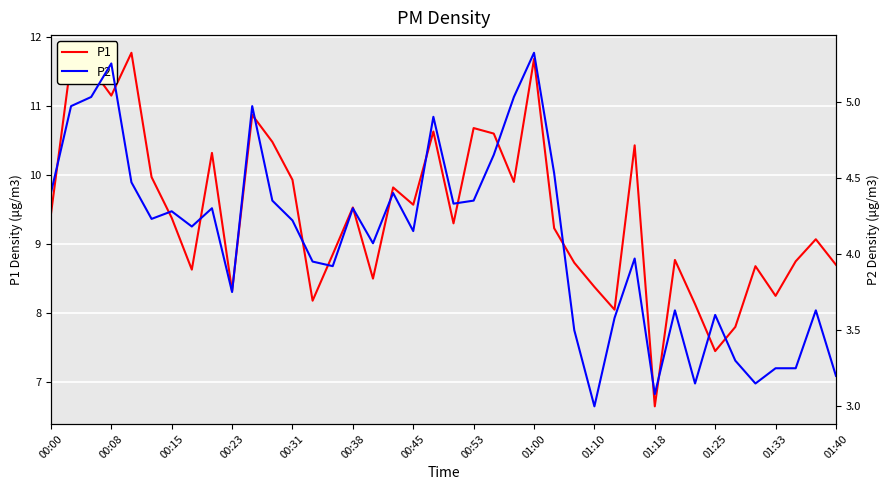

True or false: P1 has a value of 19.4 at 00:08.

False